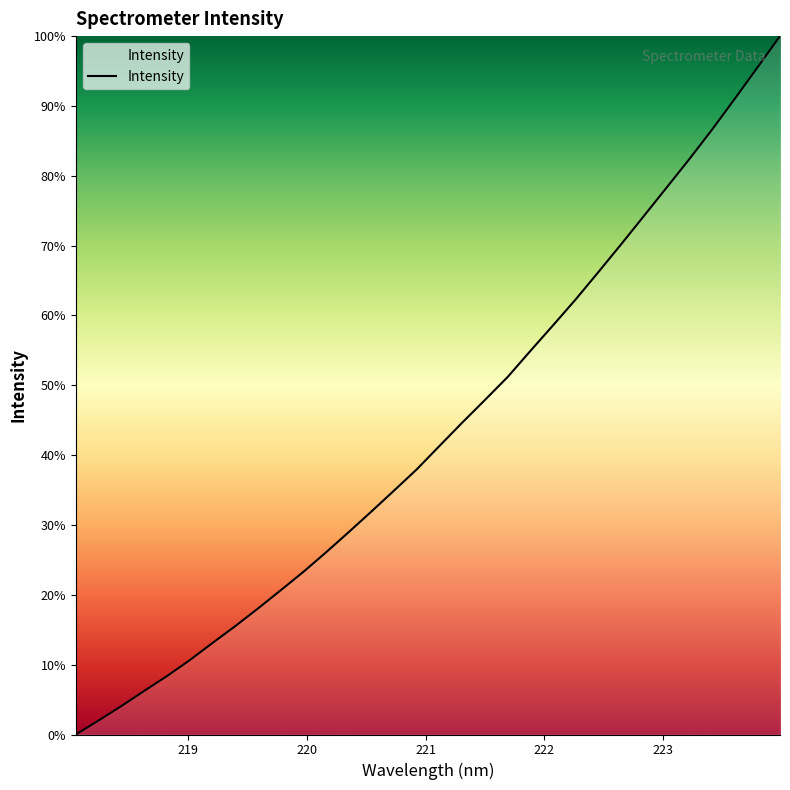

What is the maximum value shown in the chart?

100.0